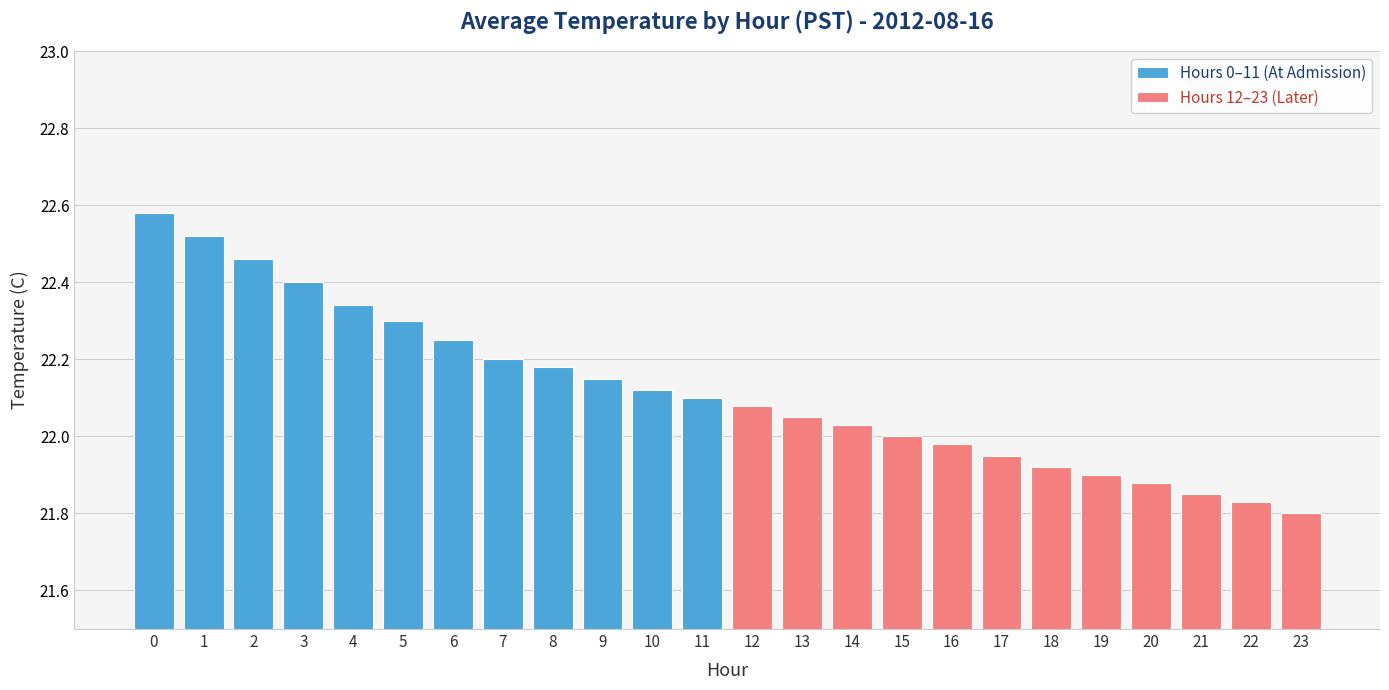

What is the sum of all Hours 12–23 (Later) values?

263.3